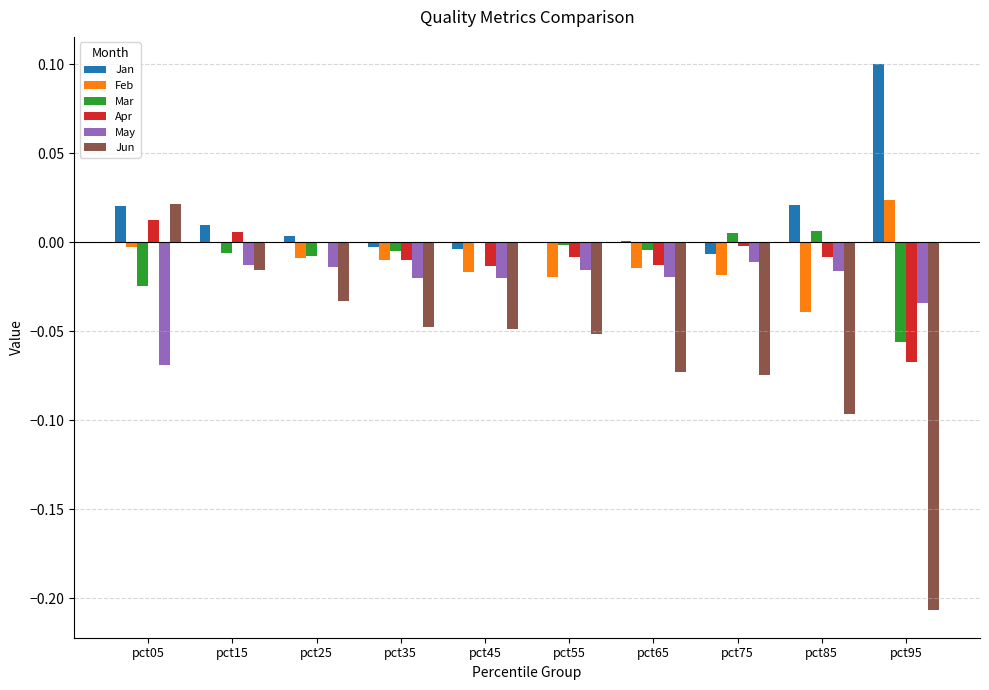

What is the sum of all Jun values?

-0.6